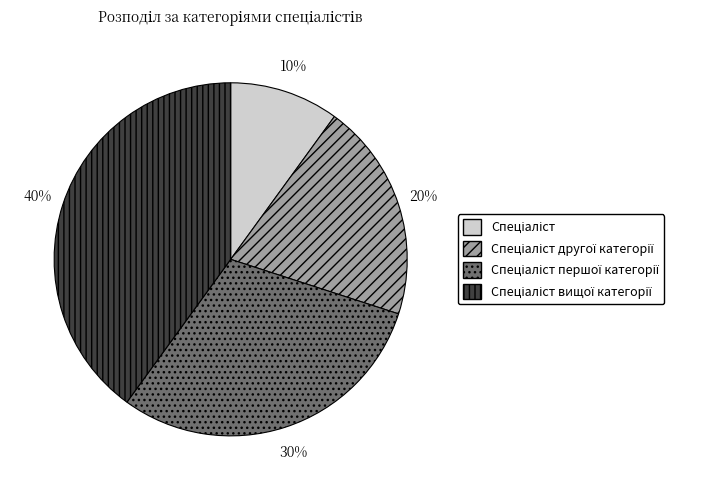

Is there a majority slice in this chart?

No